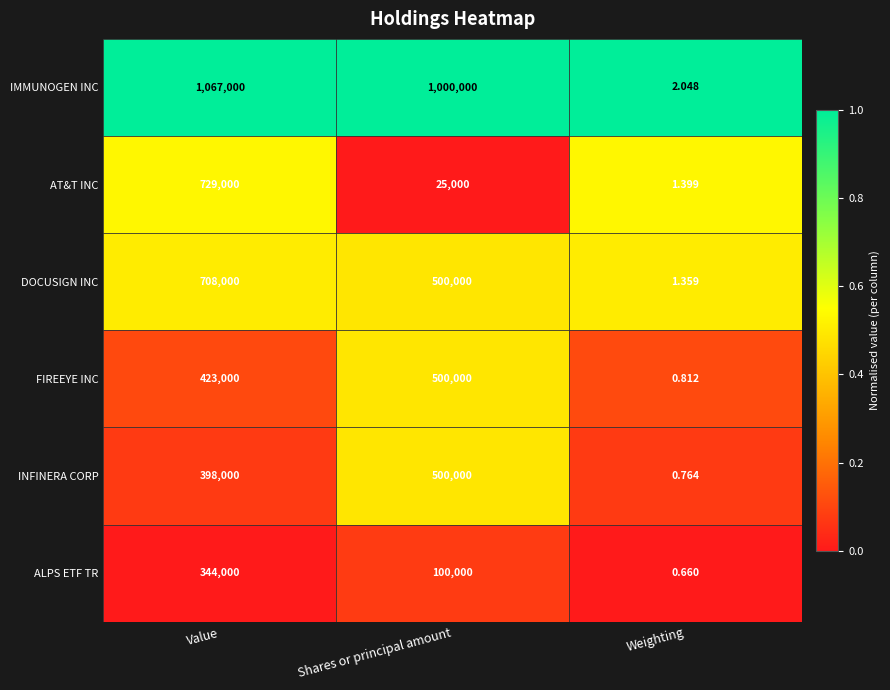

Which series has the largest total across all categories?

IMMUNOGEN INC